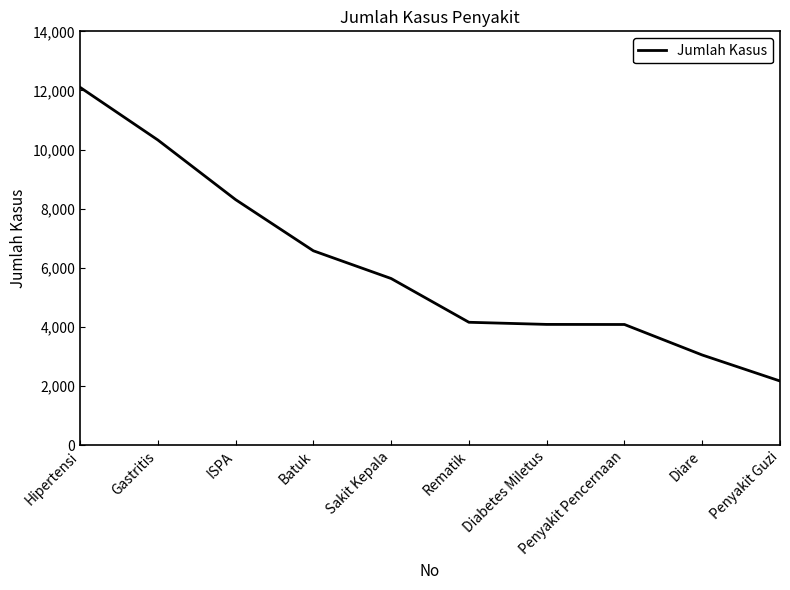

What is the maximum value shown in the chart?

12106